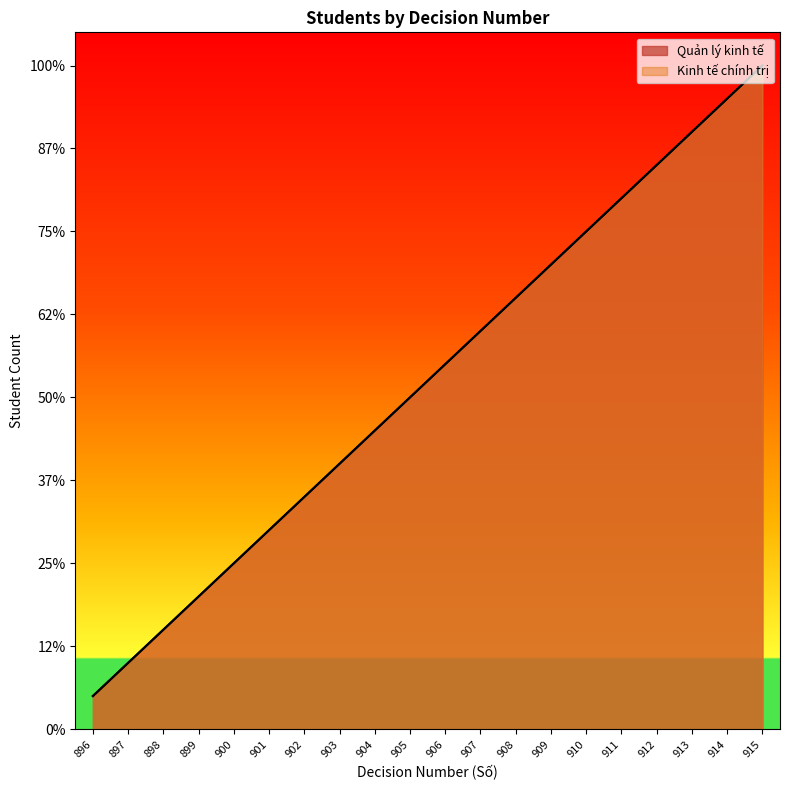

How many values in the Kinh tế chính trị series are below 11?

10